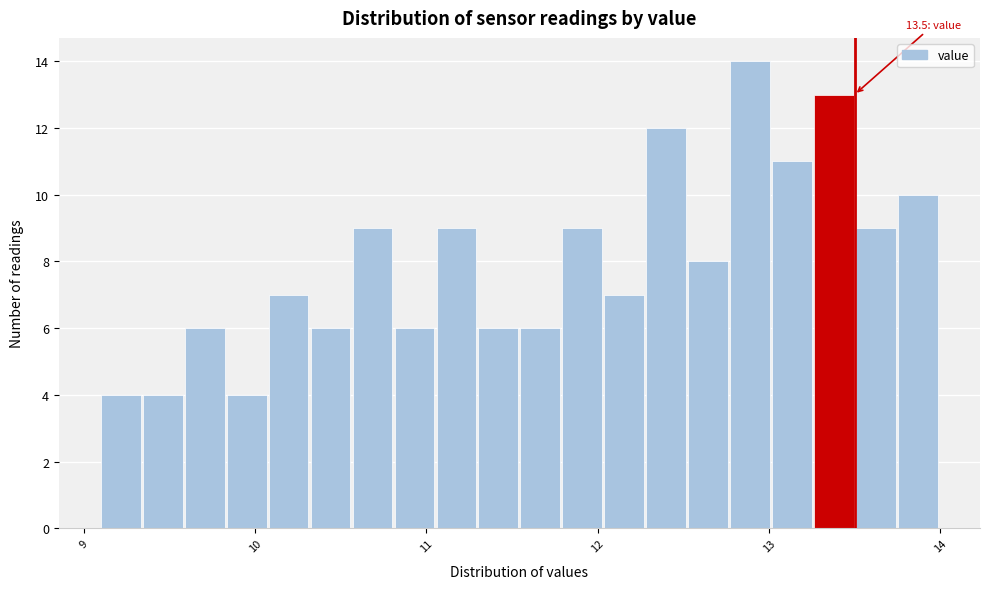

Read against the x-axis, roughly where is the centre of the tallest bar?

12.9